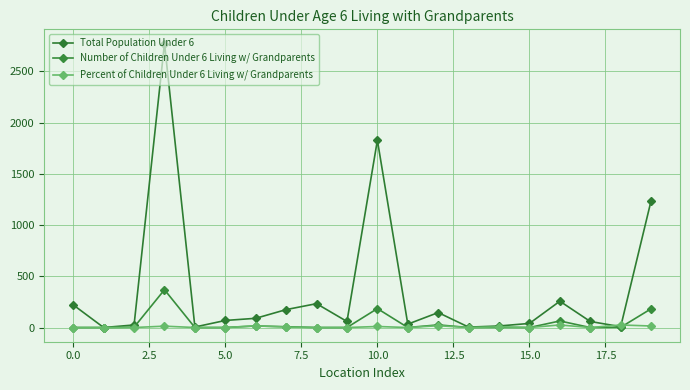

At how many categories does at least one series exceed 1660?

2